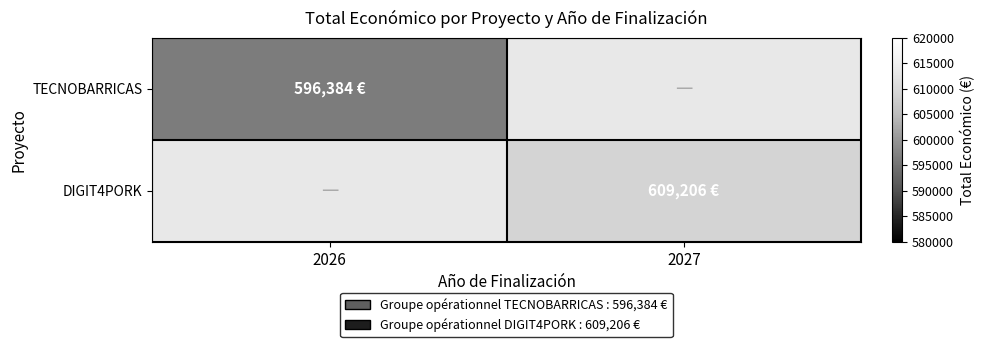

Is the value of TECNOBARRICAS at 2026 greater than the value of DIGIT4PORK at 2026?

No